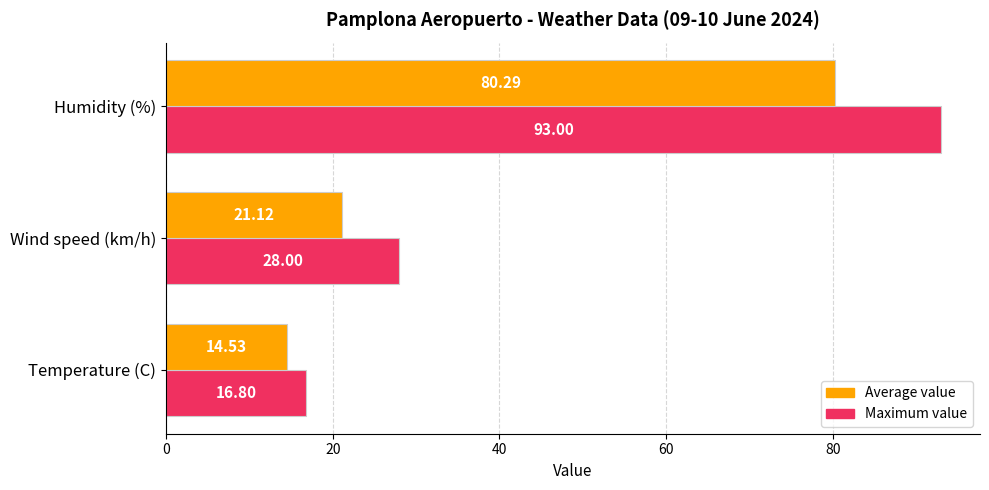

Which series has the widest spread of values?

Maximum value